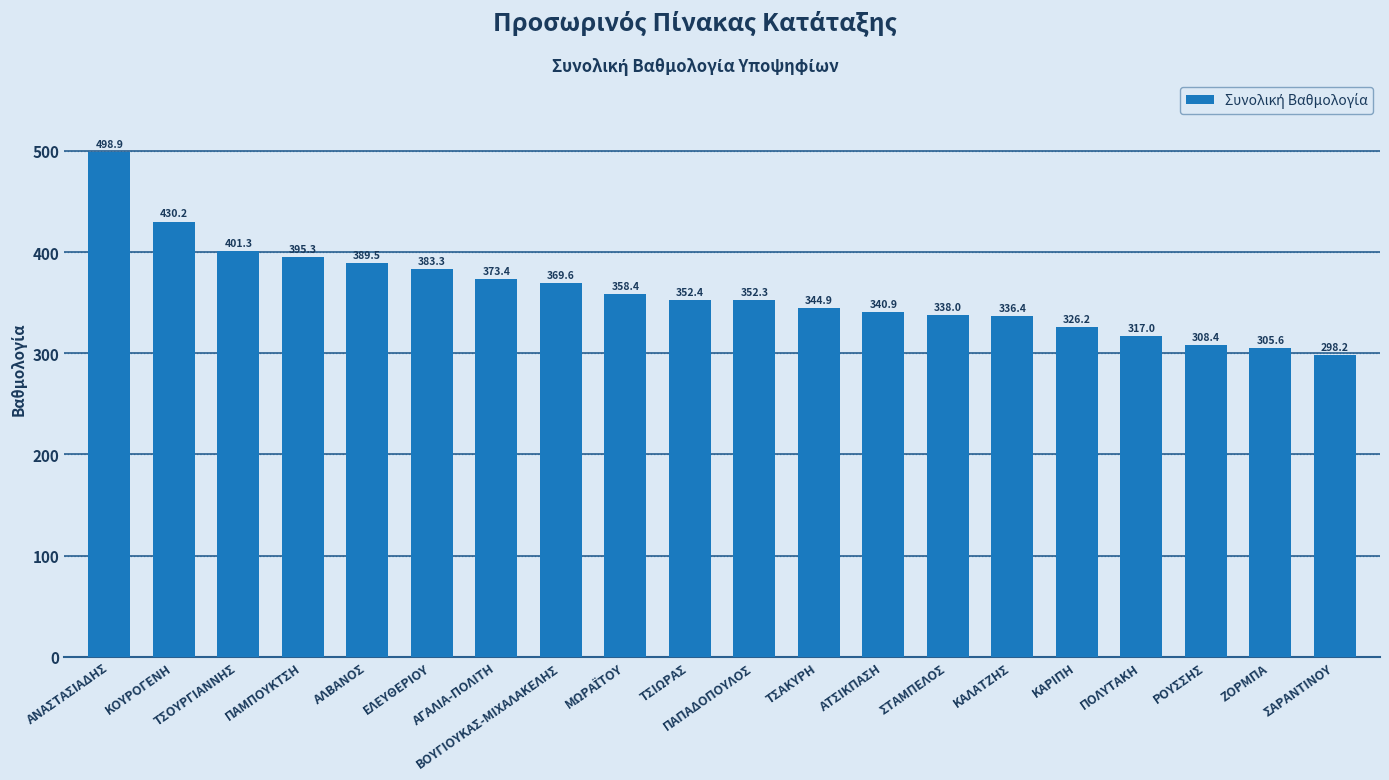

Where is the data nearest to the value 398?

ΠΑΜΠΟΥΚΤΣΗ